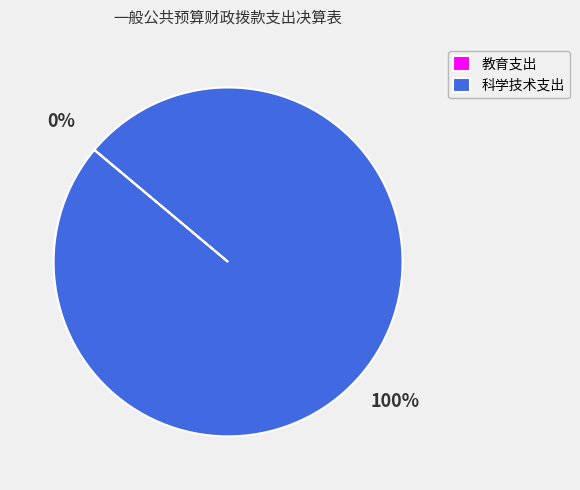

Does 科学技术支出 account for over 50% of the chart?

Yes